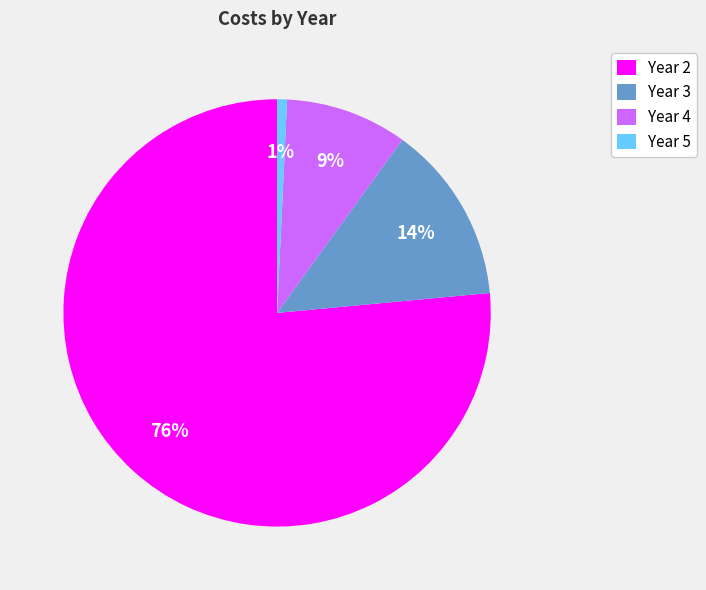

Which has a higher value, Year 5 or Year 2?

Year 2